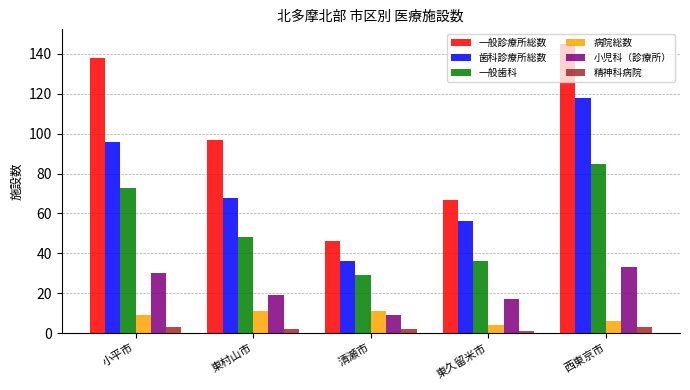

The 一般診療所総数 series shows 52 at 東村山市. True or false?

False